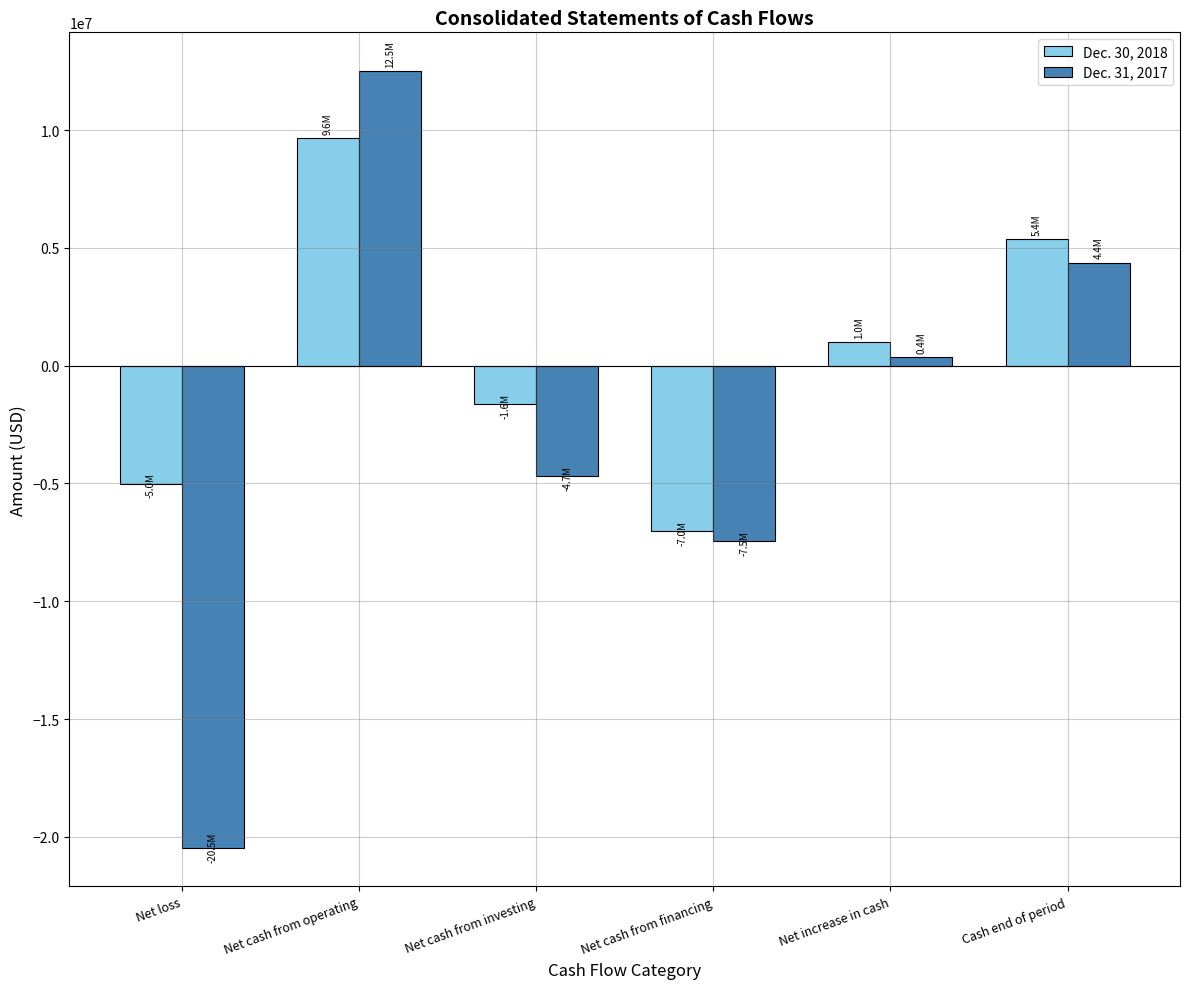

The value of Dec. 30, 2018 at Net cash from financing is -7030006. True or false?

True